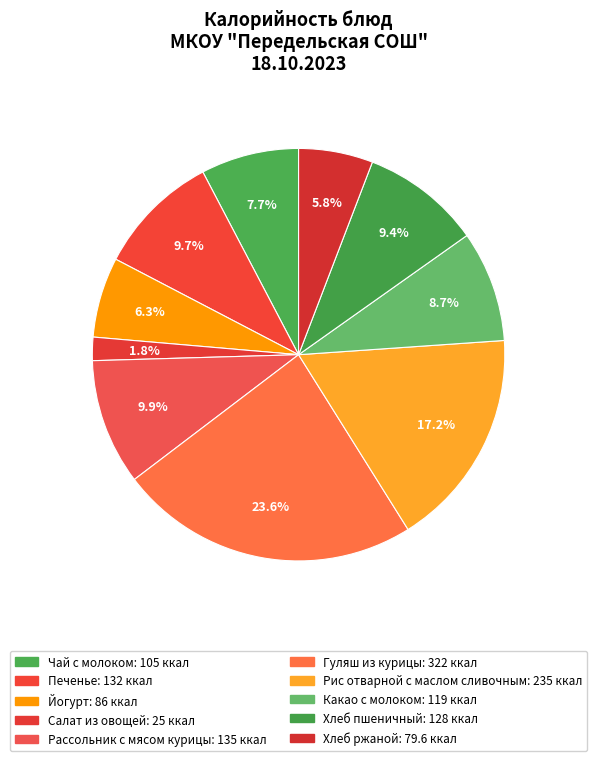

What portion of the pie excludes Йогурт?

93.7%